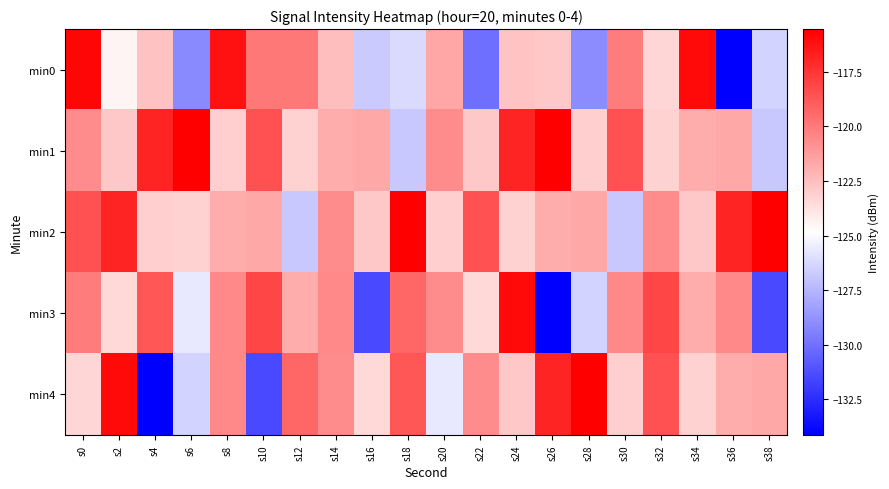

Reading left to right, extract all data points from this chart.

min0: s0=-115.8	s2=-124.4	s4=-122.6	s6=-129.1	s8=-116.3	s10=-119.9	s12=-119.9	s14=-122.5	s16=-126.8	s18=-126.2	s20=-121.6	s22=-130.1	s24=-122.7	s26=-122.9	s28=-129.0	s30=-120.1	s32=-123.4	s34=-116.0	s36=-134.1	s38=-126.4
min1: s0=-120.7	s2=-122.9	s4=-116.9	s6=-115.5	s8=-123.1	s10=-118.5	s12=-123.2	s14=-121.9	s16=-121.7	s18=-126.8	s20=-120.7	s22=-122.9	s24=-116.9	s26=-115.5	s28=-123.1	s30=-118.5	s32=-123.2	s34=-121.9	s36=-121.7	s38=-126.8
min2: s0=-118.5	s2=-116.9	s4=-123.1	s6=-123.2	s8=-121.9	s10=-121.7	s12=-126.8	s14=-120.7	s16=-122.9	s18=-115.5	s20=-123.1	s22=-118.5	s24=-123.2	s26=-121.9	s28=-121.7	s30=-126.8	s32=-120.7	s34=-122.9	s36=-116.9	s38=-115.5
min3: s0=-120.1	s2=-123.4	s4=-118.7	s6=-125.7	s8=-120.5	s10=-118.1	s12=-121.8	s14=-120.6	s16=-131.4	s18=-119.3	s20=-120.7	s22=-123.4	s24=-116.0	s26=-134.1	s28=-126.4	s30=-120.5	s32=-118.1	s34=-121.8	s36=-120.6	s38=-131.4
min4: s0=-123.4	s2=-116.0	s4=-134.1	s6=-126.4	s8=-120.6	s10=-131.4	s12=-119.3	s14=-120.7	s16=-123.4	s18=-118.7	s20=-125.7	s22=-120.7	s24=-122.9	s26=-116.9	s28=-115.5	s30=-123.1	s32=-118.5	s34=-123.2	s36=-121.9	s38=-121.7